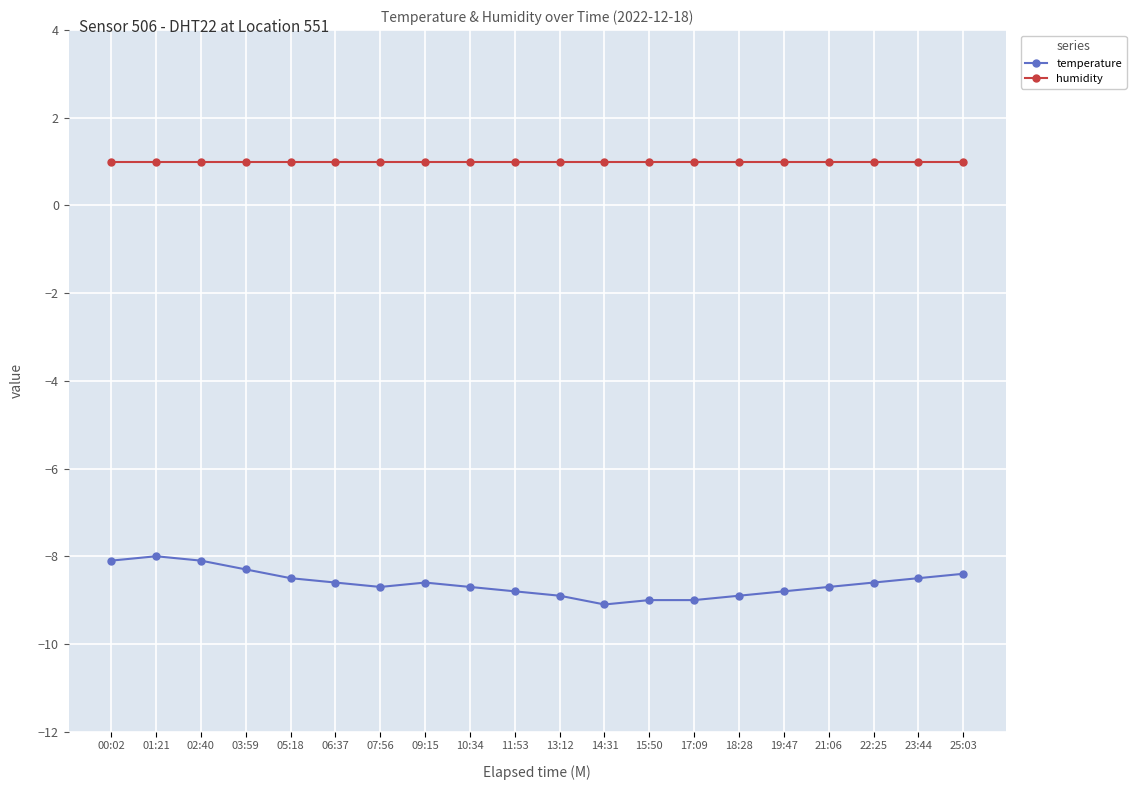

True or false: temperature and humidity cross at least once.

False